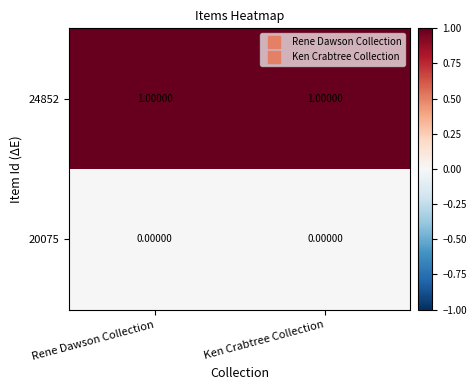

Rank the series at Rene Dawson Collection from highest to lowest value.

24852, 20075